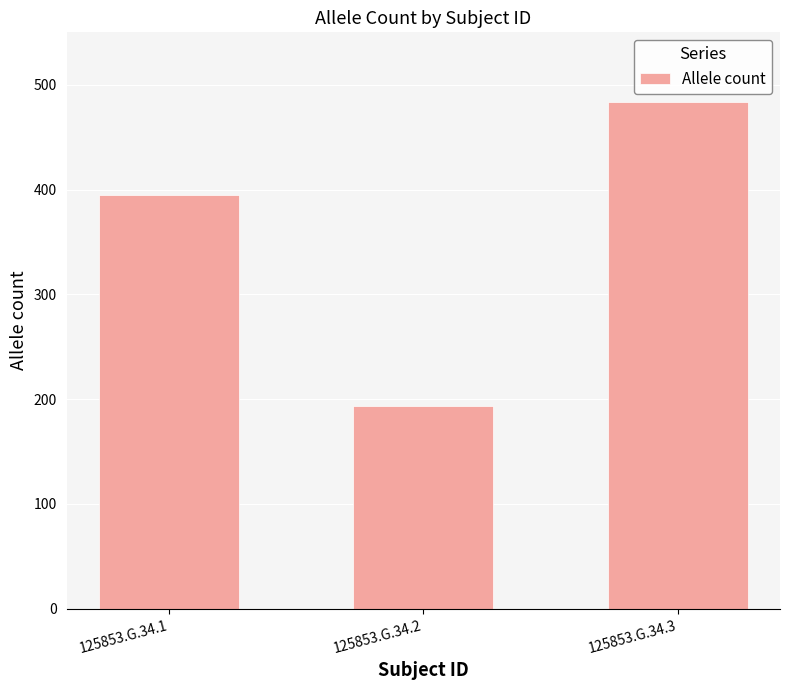

How many data points does each series have?

3